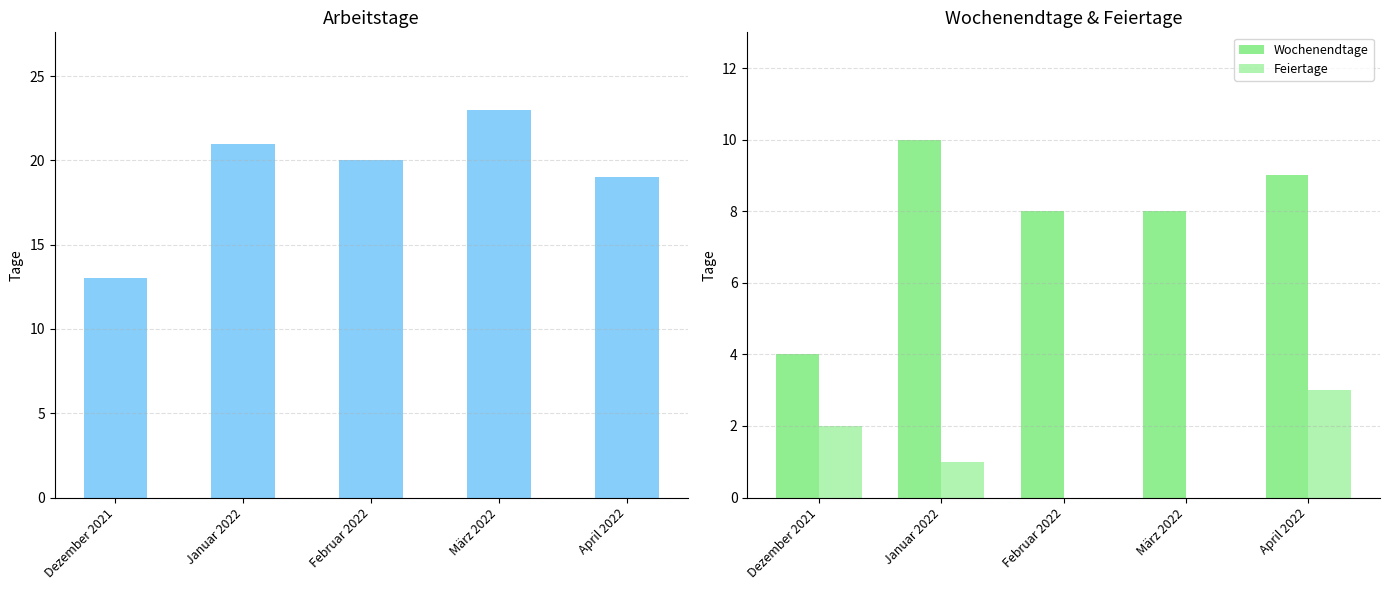

Are the bars horizontal?

No